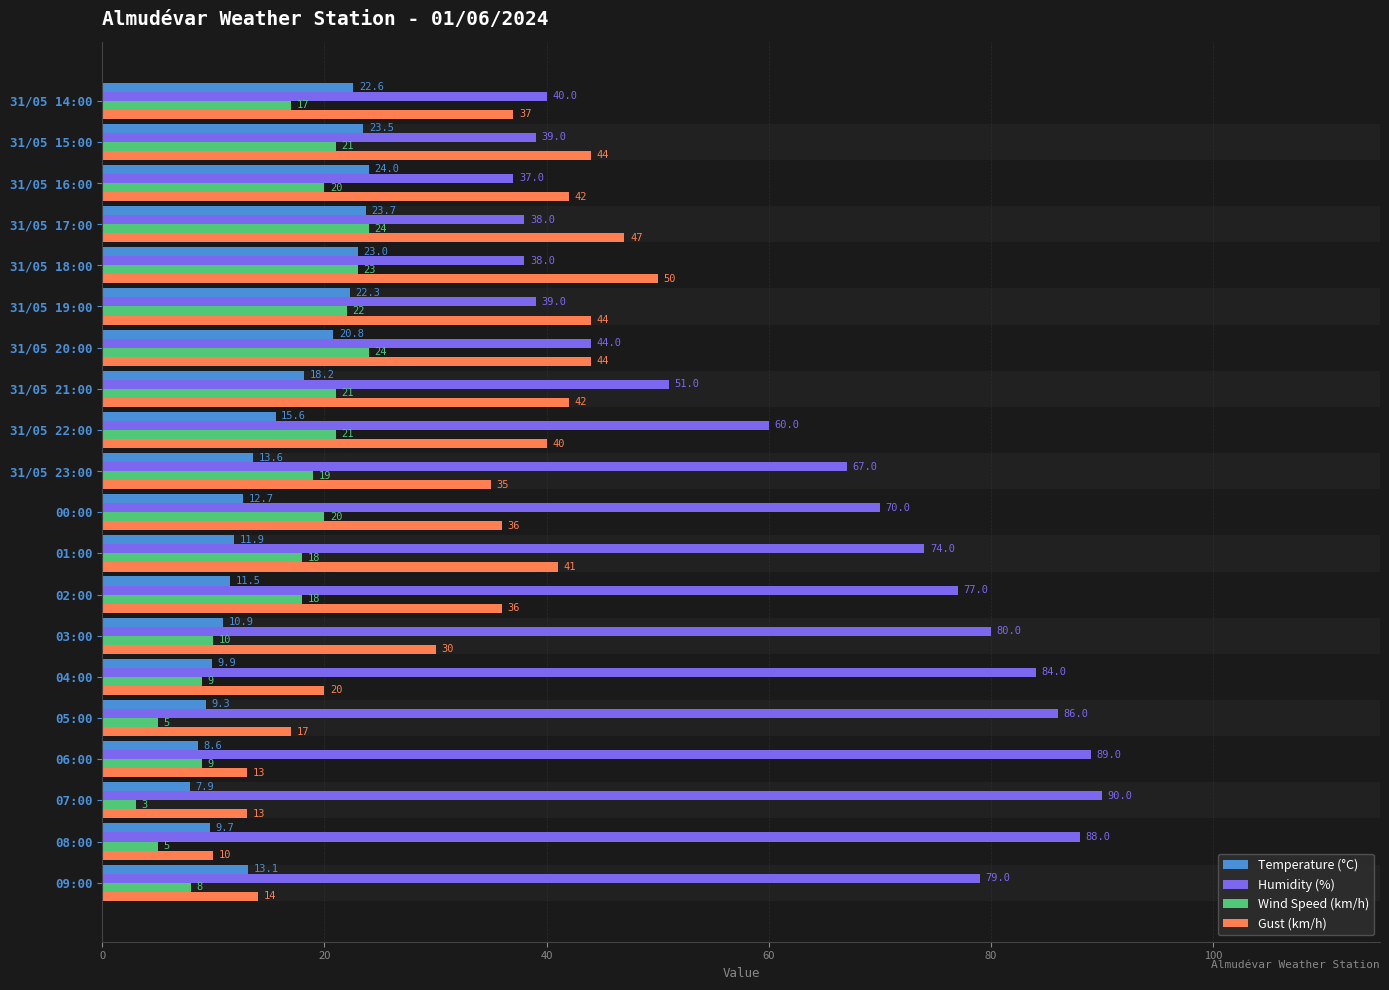

At which category does the chart reach its peak across all series?

07:00